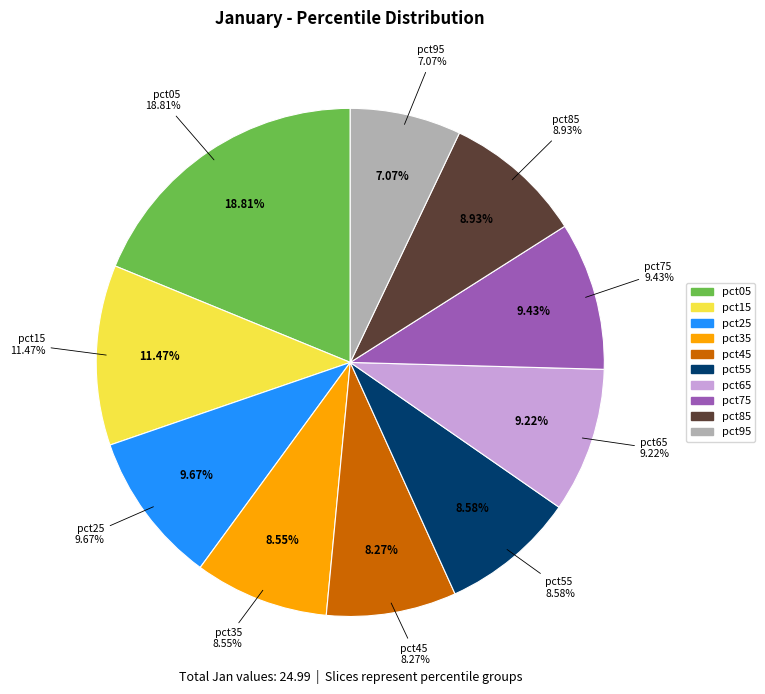

Rank the categories by value from lowest to highest.

pct95, pct45, pct35, pct55, pct85, pct65, pct75, pct25, pct15, pct05